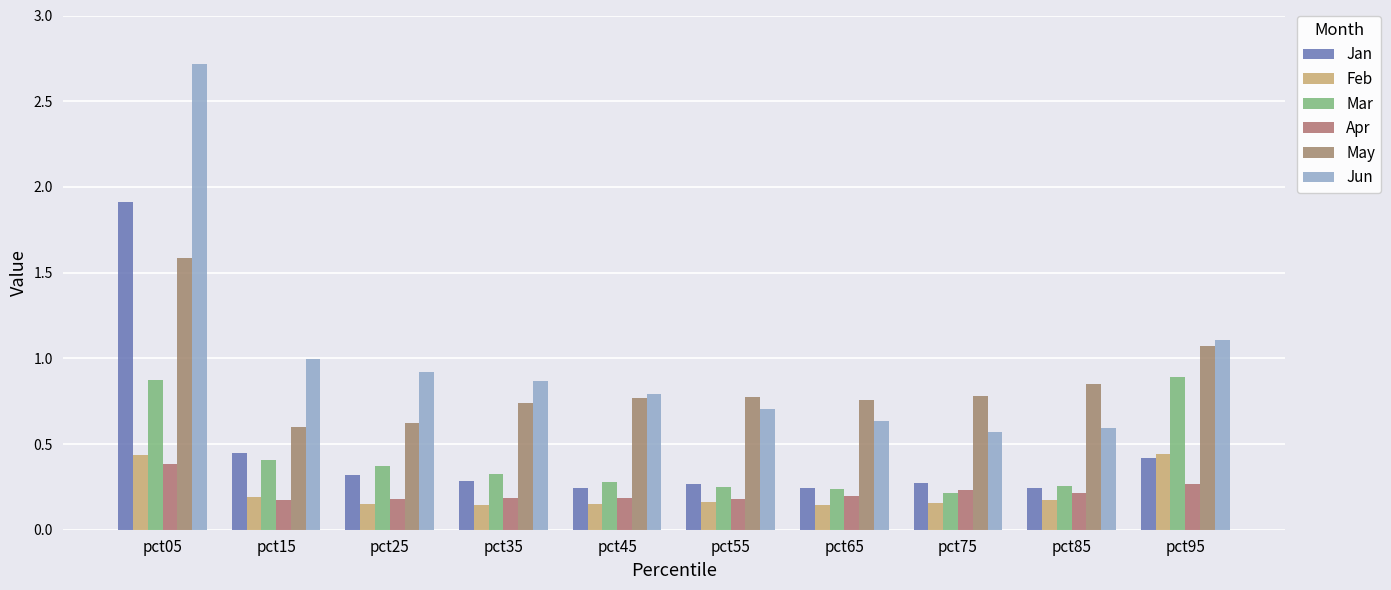

What value does the May series have at pct35?

0.7